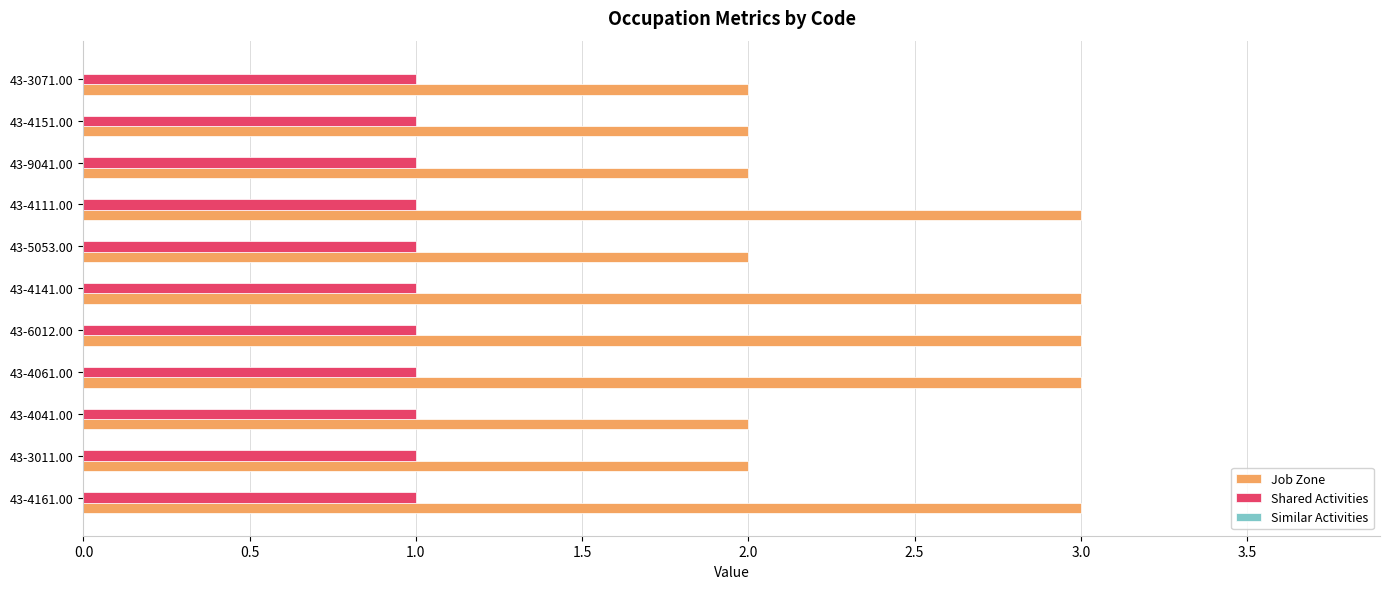

The value of Shared Activities at 43-6012.00 is 0. True or false?

False